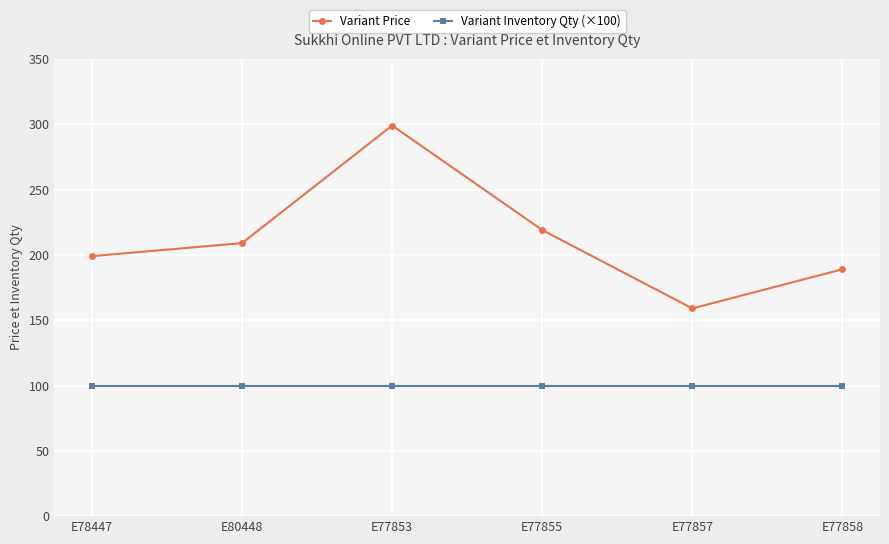

Is it true that Variant Inventory Qty (×100) equals 100 at E77855?

True